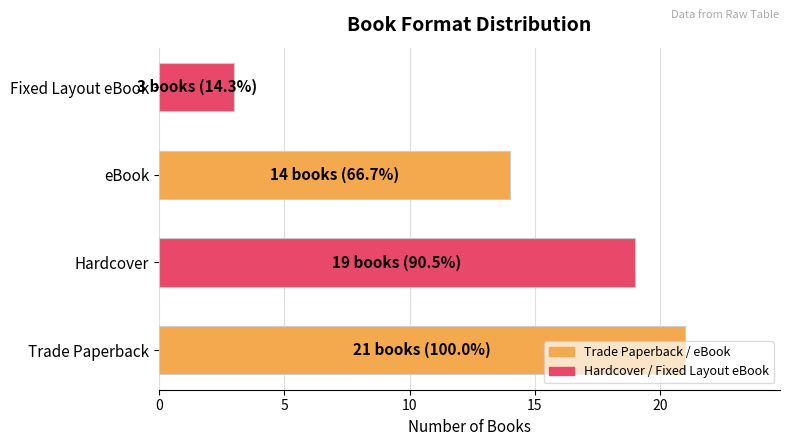

The value at eBook is 8. True or false?

False